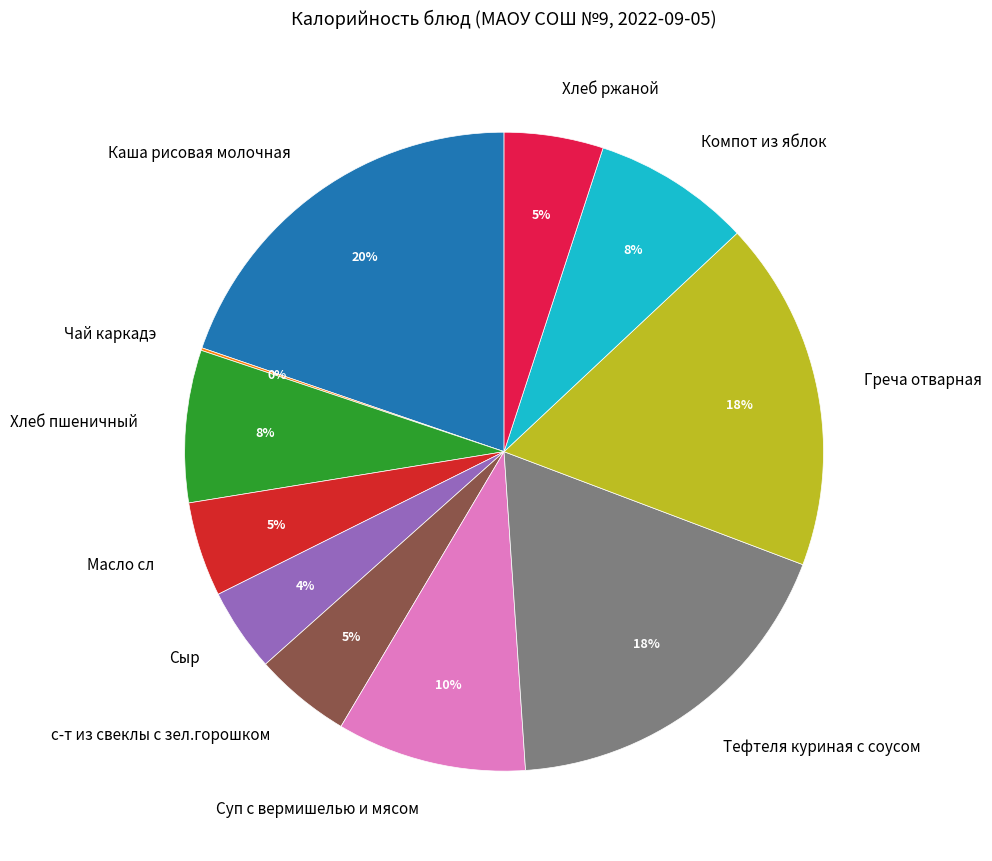

Does Масло сл account for over 50% of the chart?

No